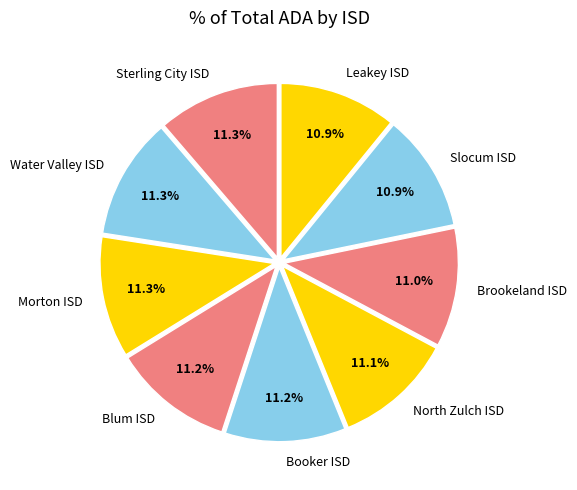

To the nearest percent, what percentage of the pie is Morton ISD?

11%